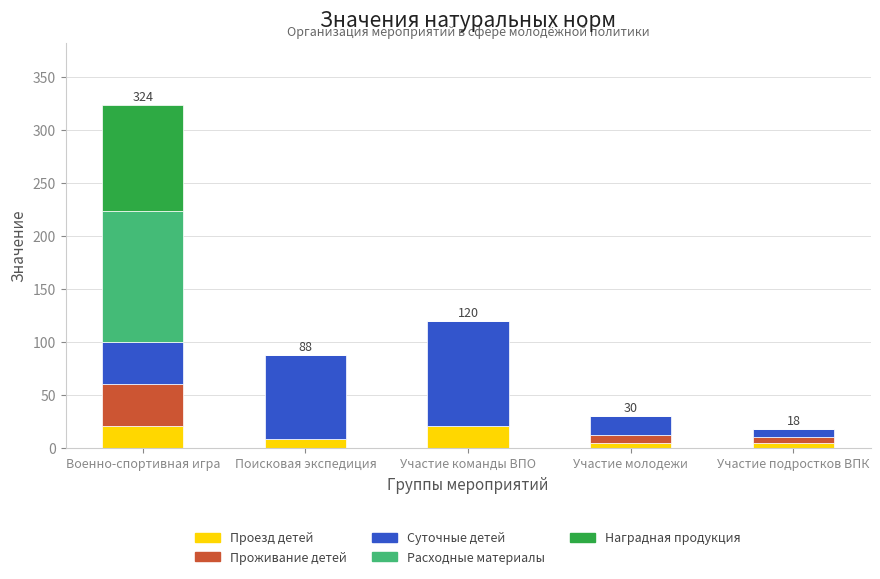

At which category is the sum across all series the highest?

Военно-спортивная игра